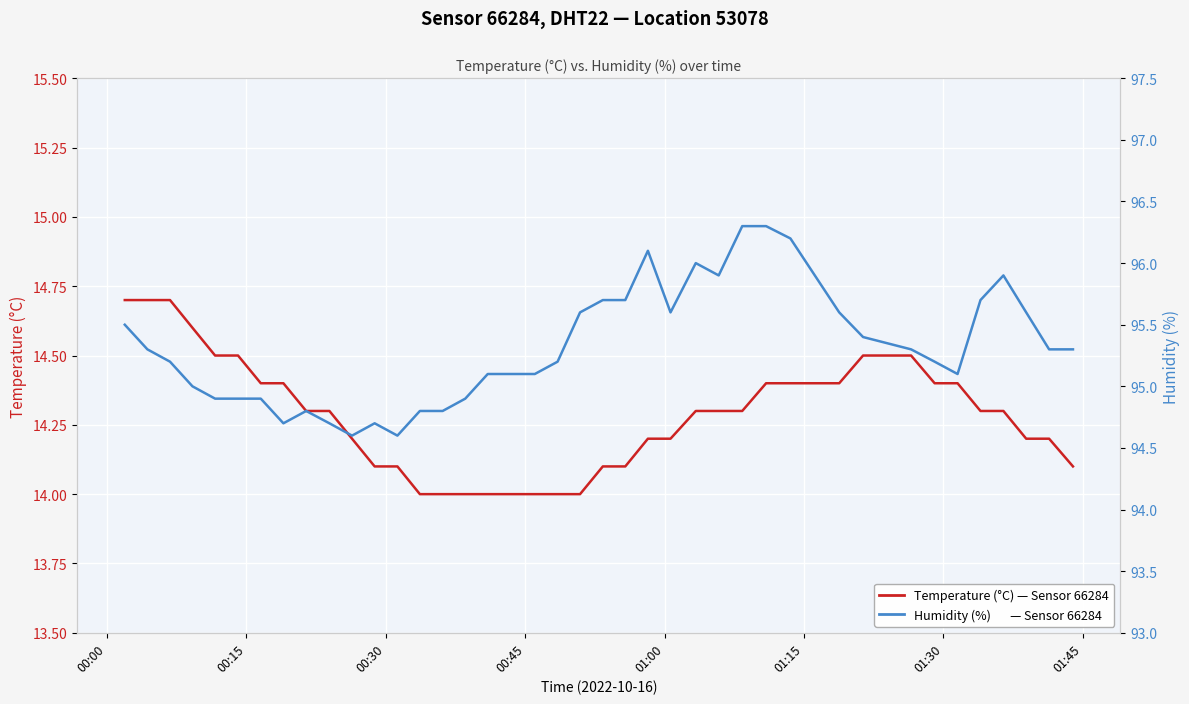

List the series in order of their overall mean, highest first.

Humidity (%), Temperature (°C)